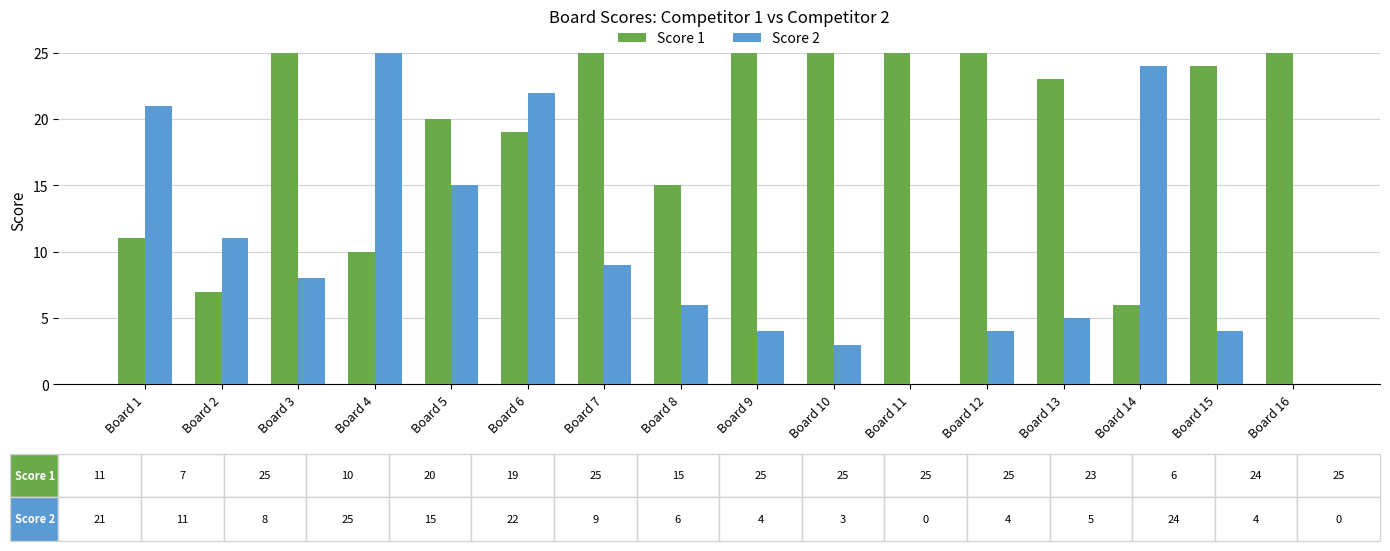

True or false: Score 1 has a value of 25 at Board 7.

True